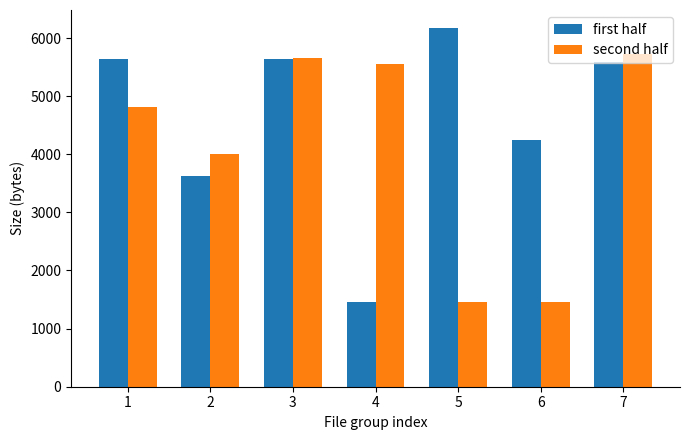

At 2, list the series in order from smallest to largest.

first half, second half